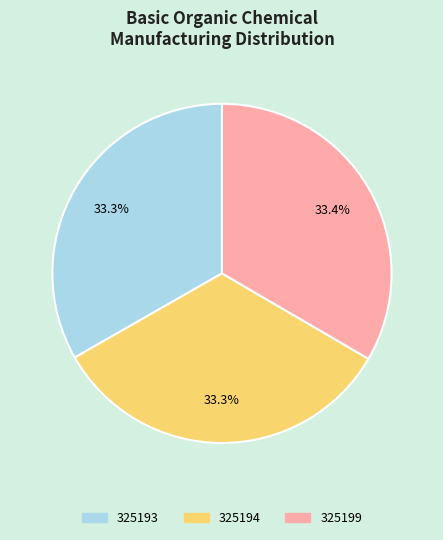

Is there any slice that represents more than half of the pie?

No